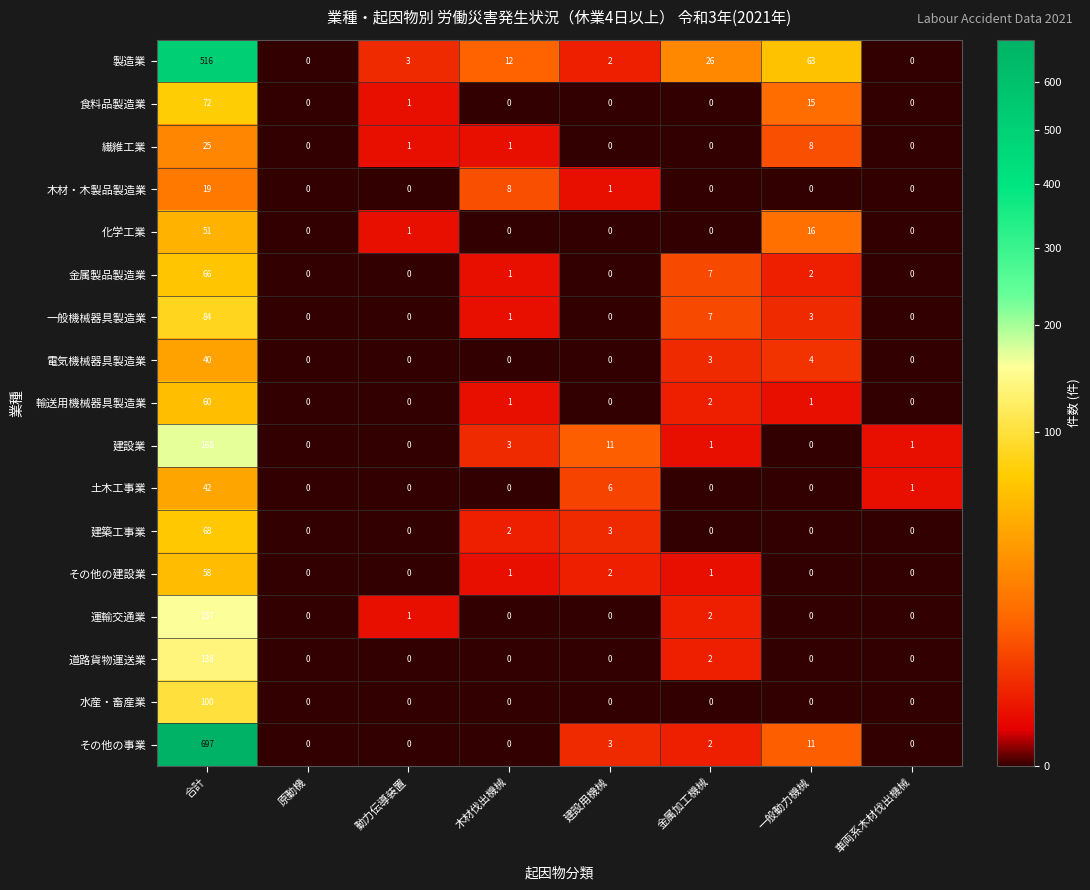

How many series are shown in this chart?

17